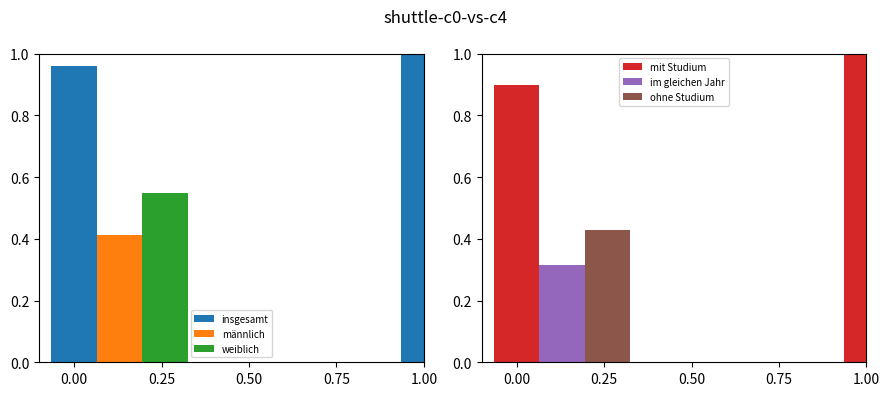

The weiblich series shows 0.5 at 0.75. True or false?

False